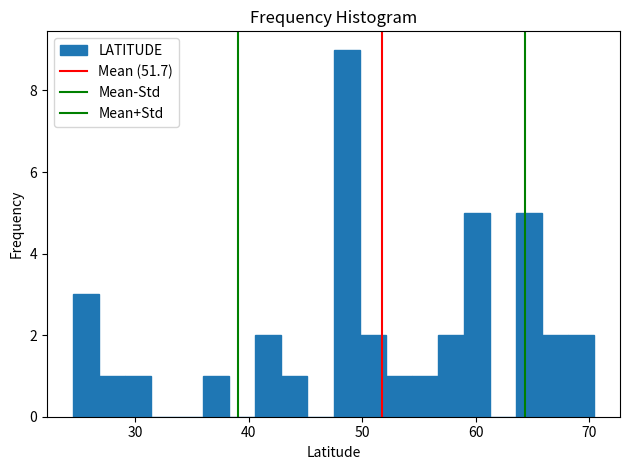

Around what value on the x-axis is the tallest bar? Give the approximate position of its centre, as read against the axis.

49